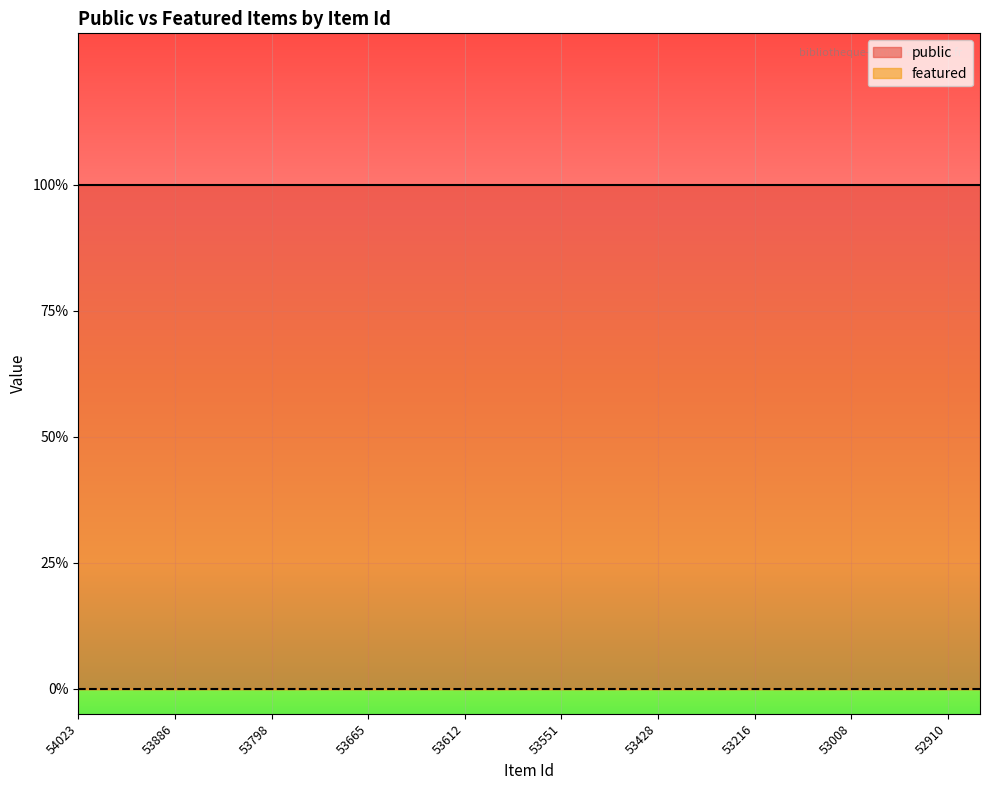

True or false: public has a value of 1 at 53614.

True